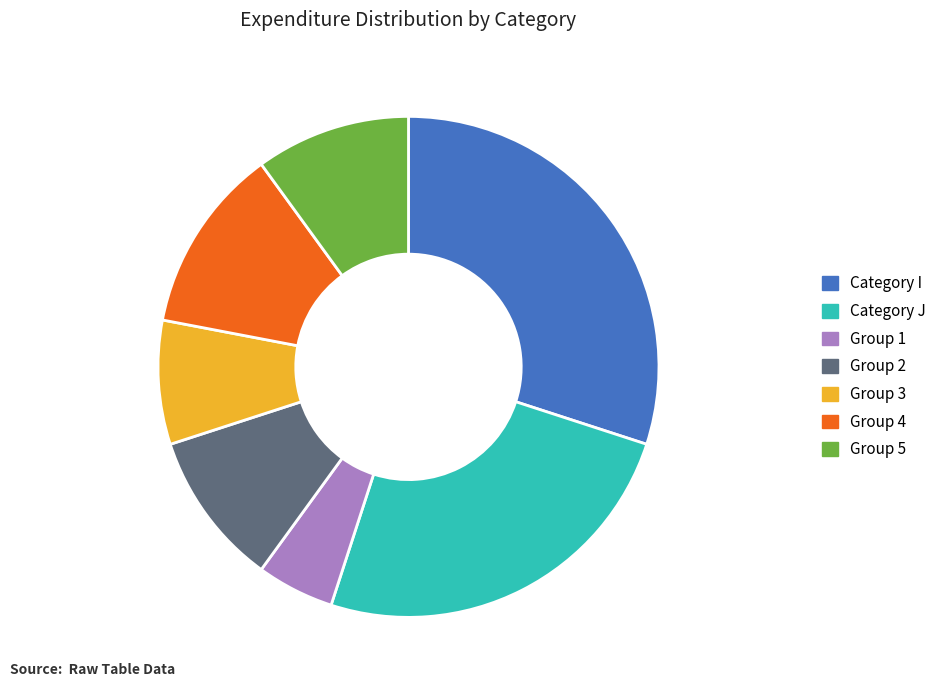

Which slice is the largest?

Category I